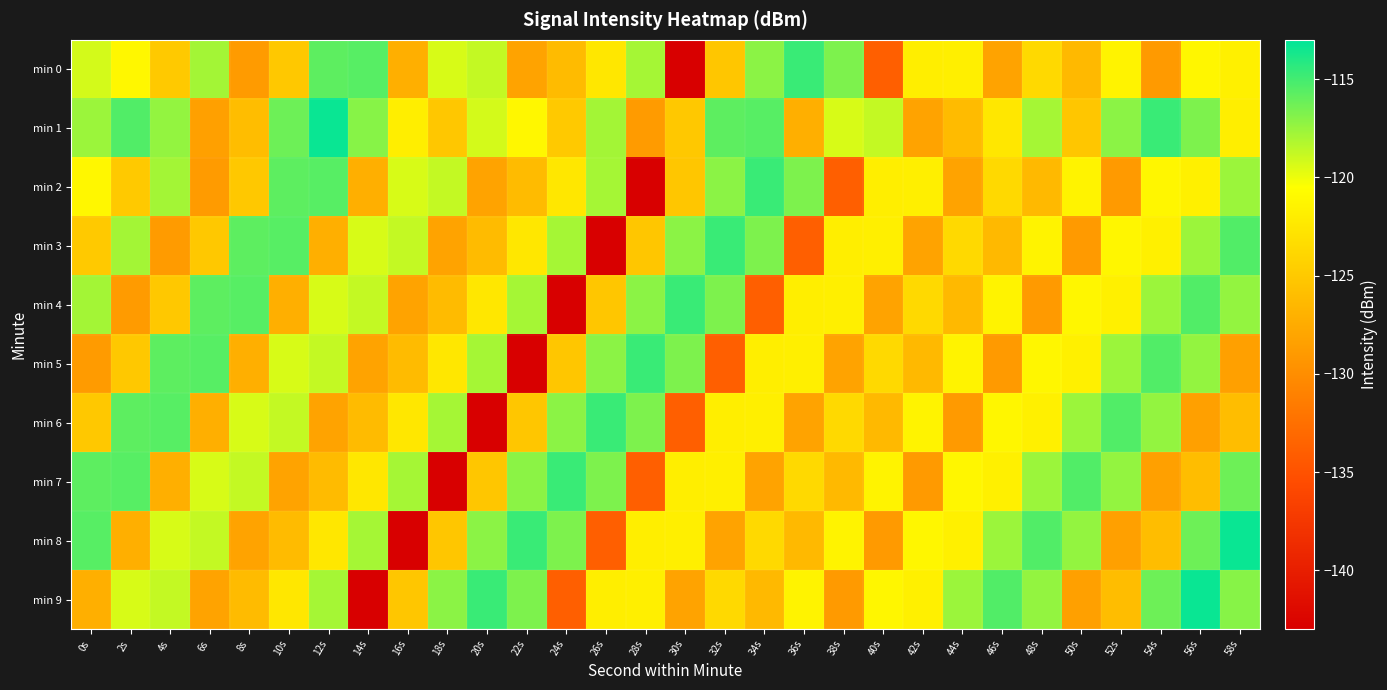

What is the total value across all series at 54s?

-1207.6